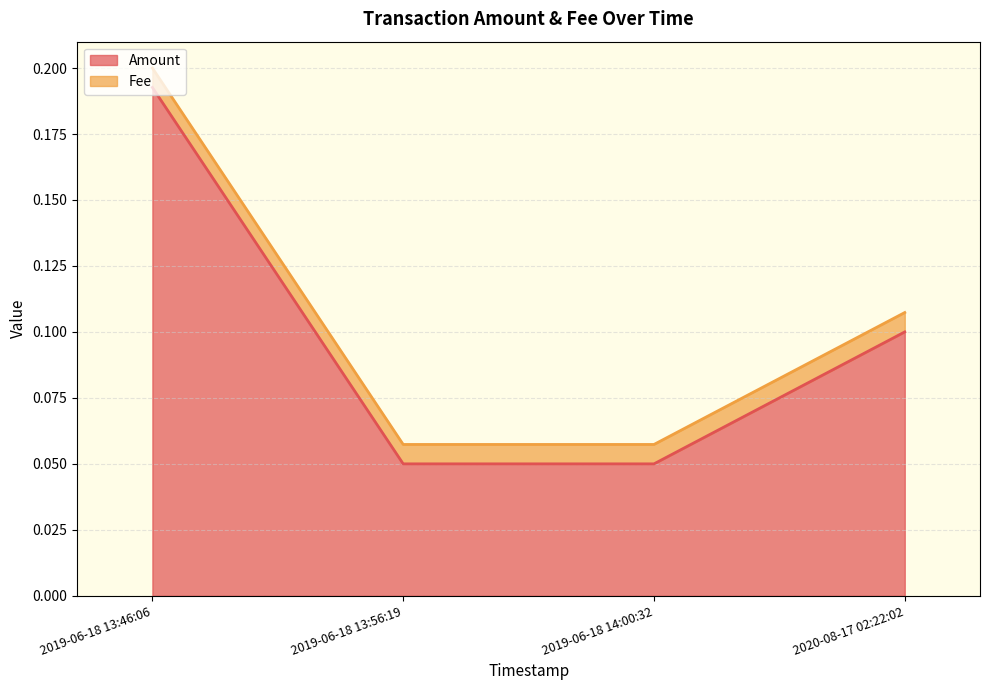

Which series changed the most between 2019-06-18 13:56:19 and 2019-06-18 14:00:32?

Amount line